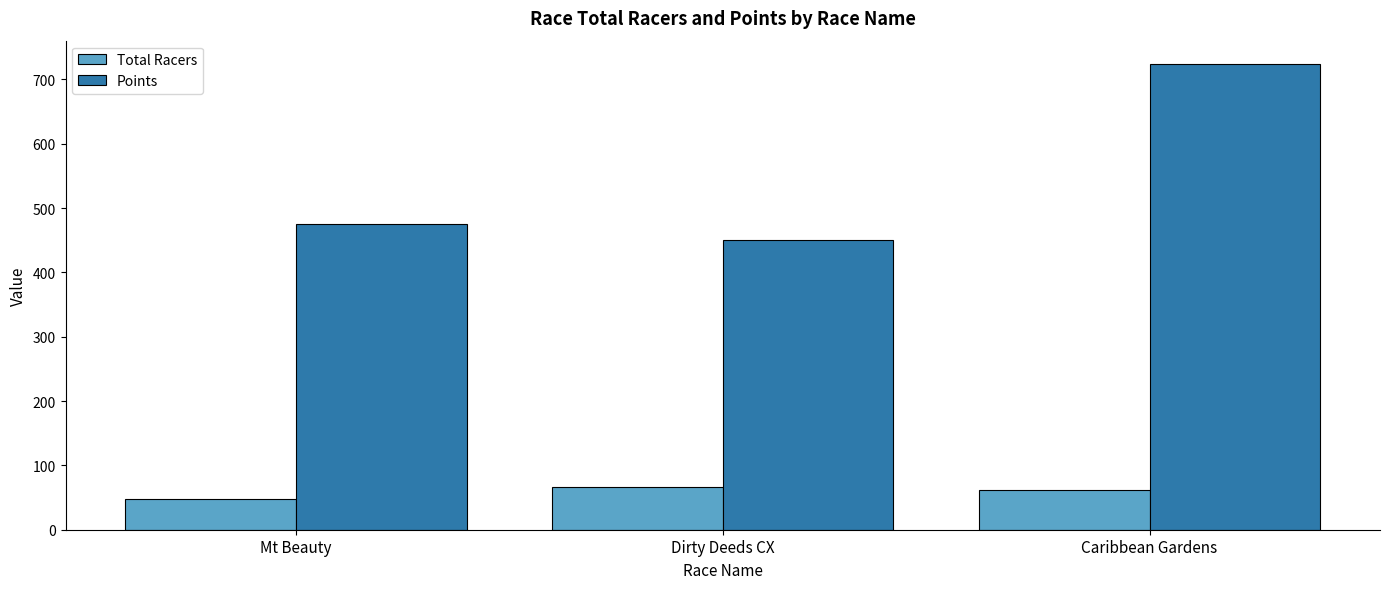

At Dirty Deeds CX, list the series in order from smallest to largest.

Total Racers, Points